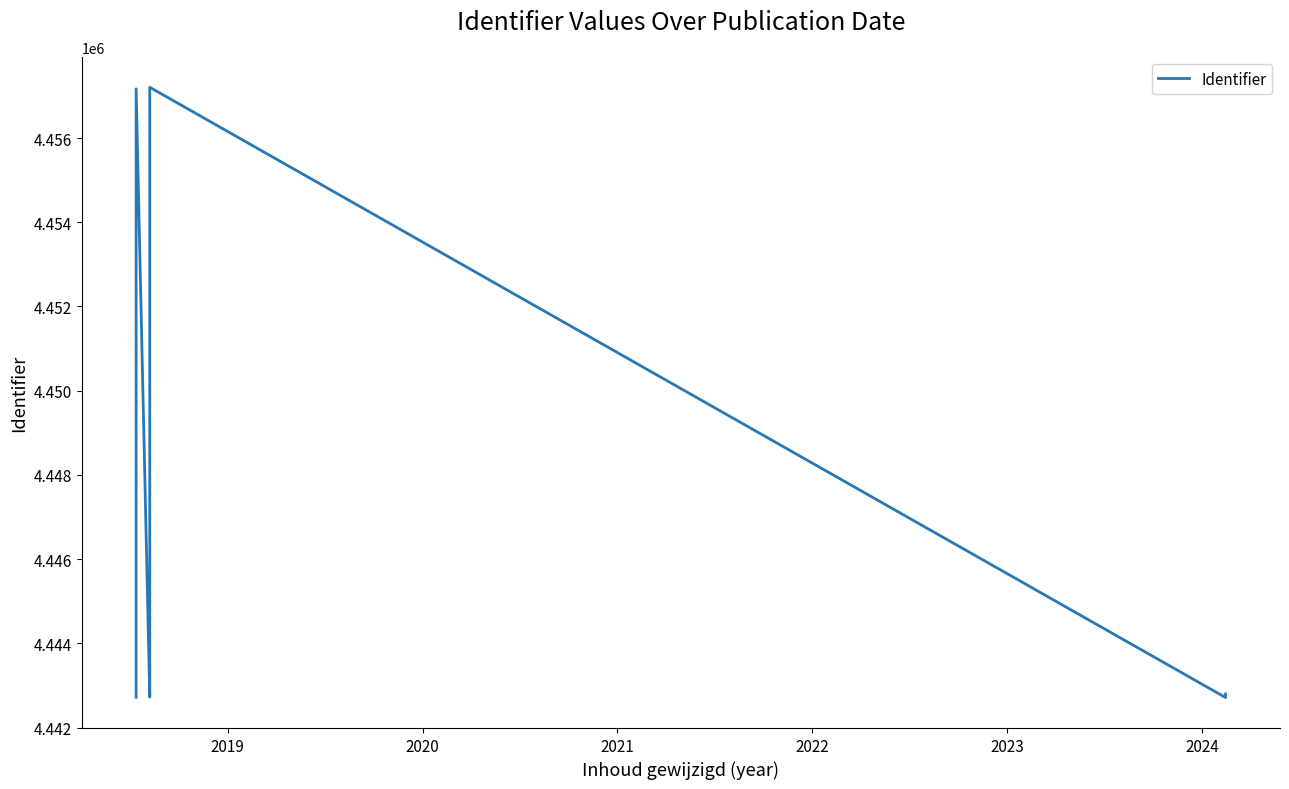

What is the maximum value shown in the chart?

4457206